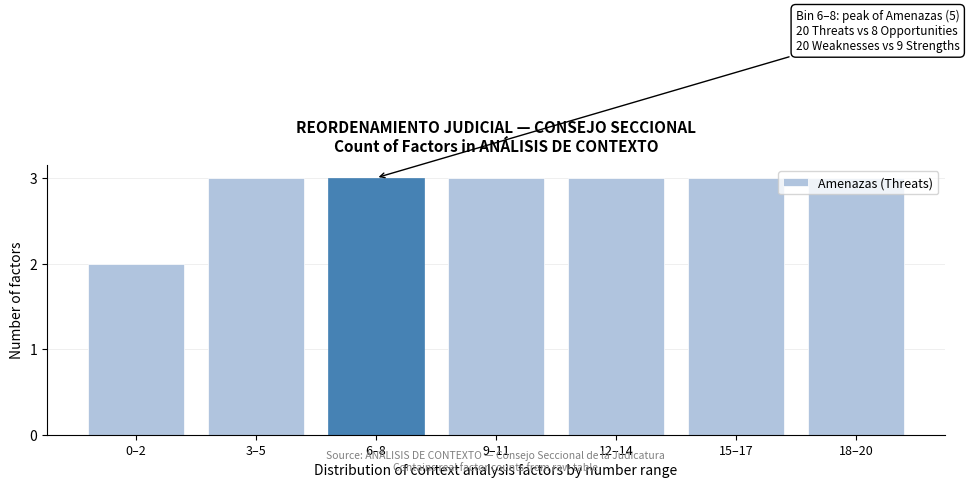

What is the change in value from 0–2 to 9–11?

+1